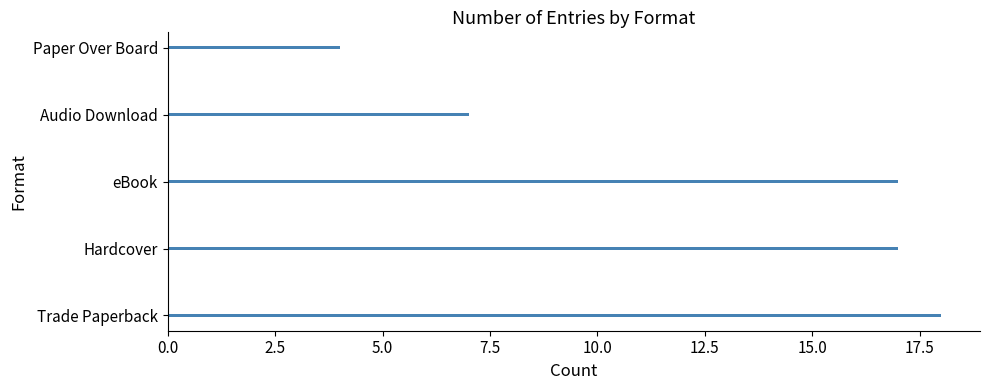

What is the difference between the second highest and minimum values?

13